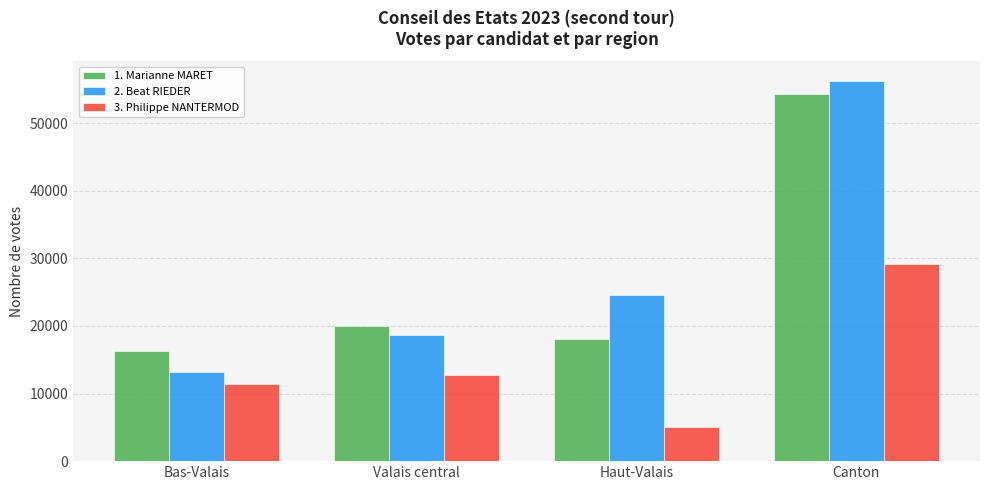

The value of 3. Philippe NANTERMOD at Haut-Valais is 2286. True or false?

False